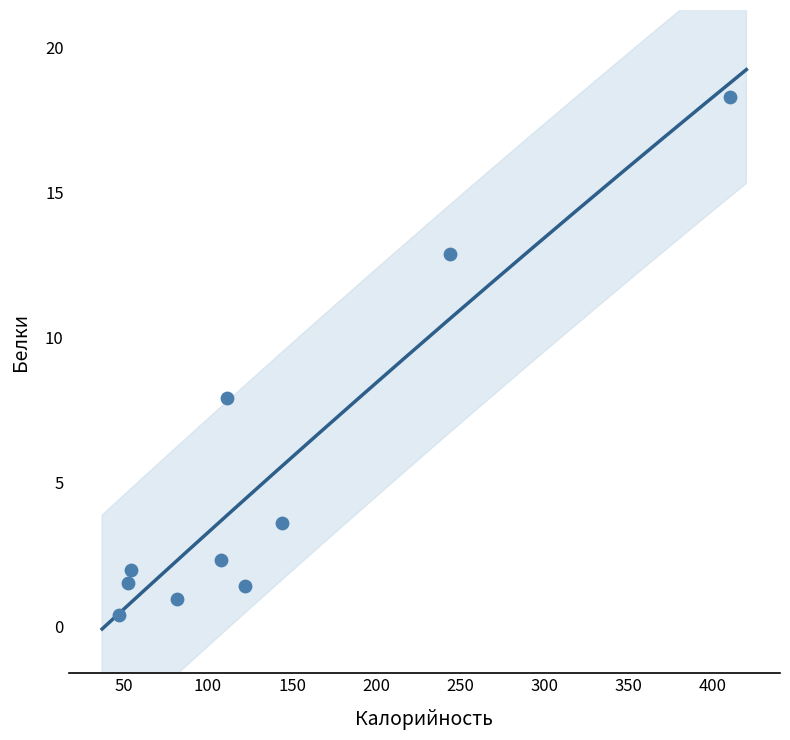

What Y value in the scatter plot is closest to 9?

7.9